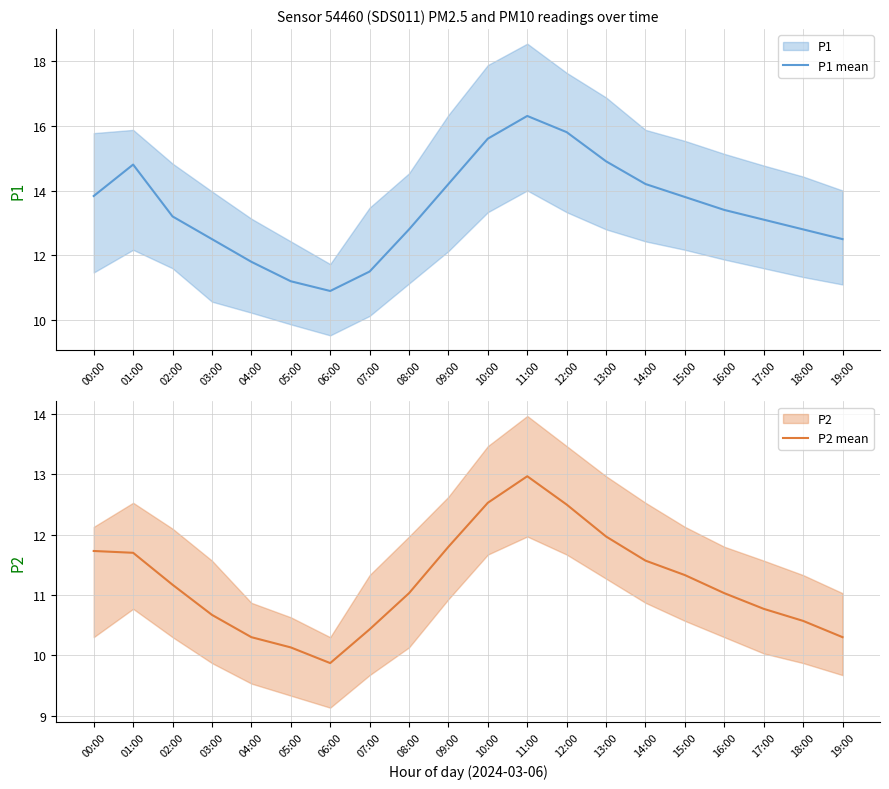

What is the greatest value displayed?

16.3